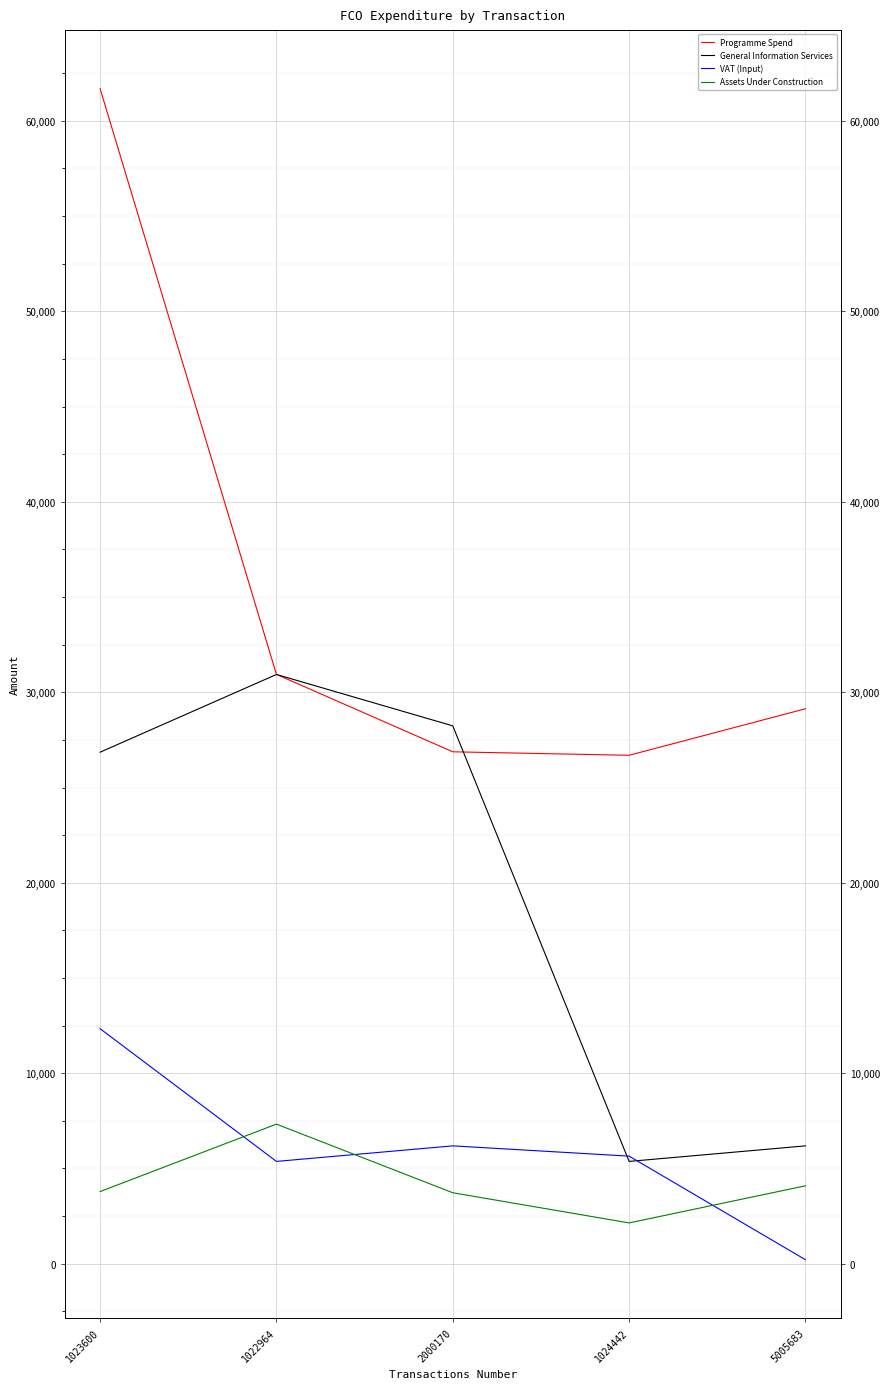

At which category is the sum across all series the highest?

1023600